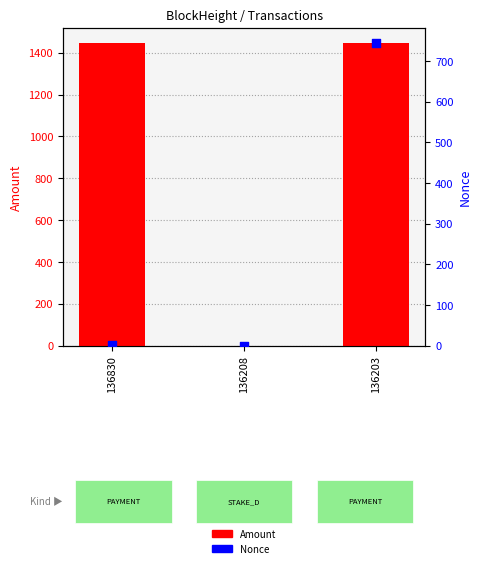

Which series has the largest Y range (max minus min)?

Amount